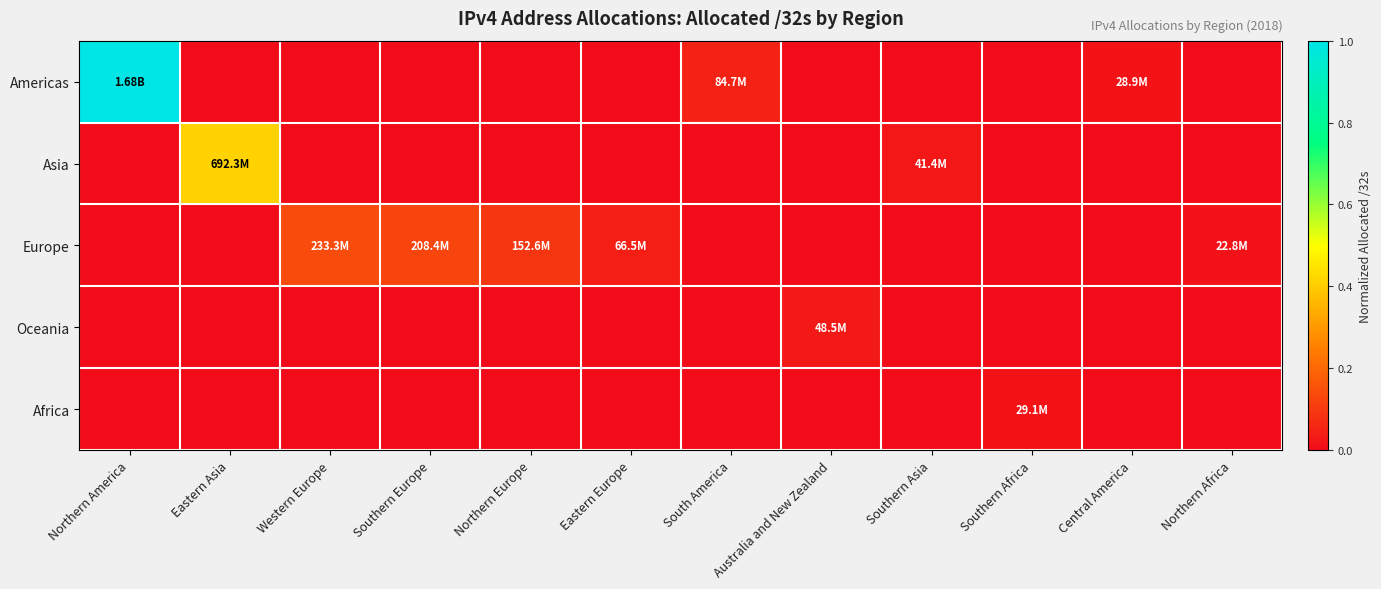

At how many categories does at least one series exceed 0?

12